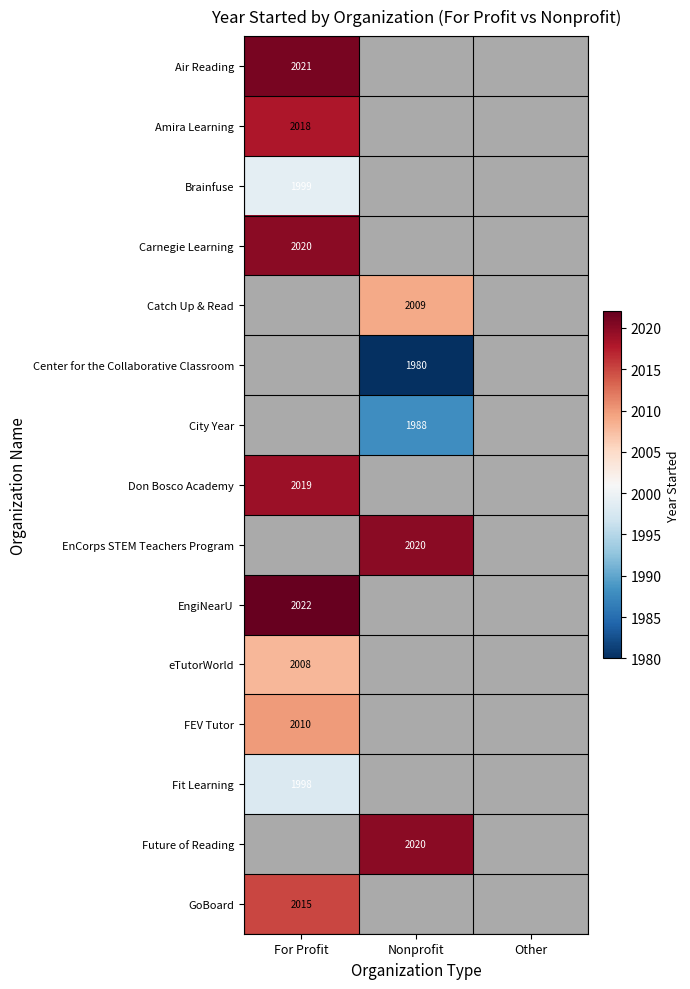

True or false: Future of Reading has a value of 452 at Nonprofit.

False